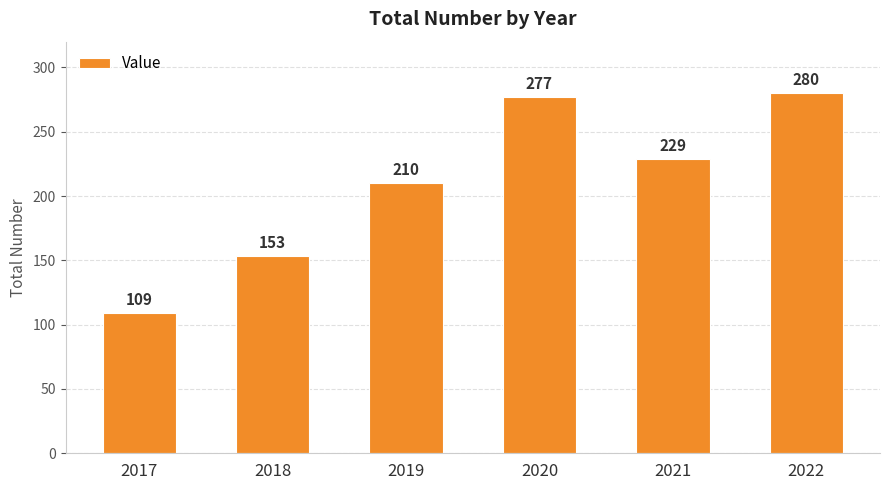

Approximately how many times larger is the value at 2020 compared to 2018?

1.8